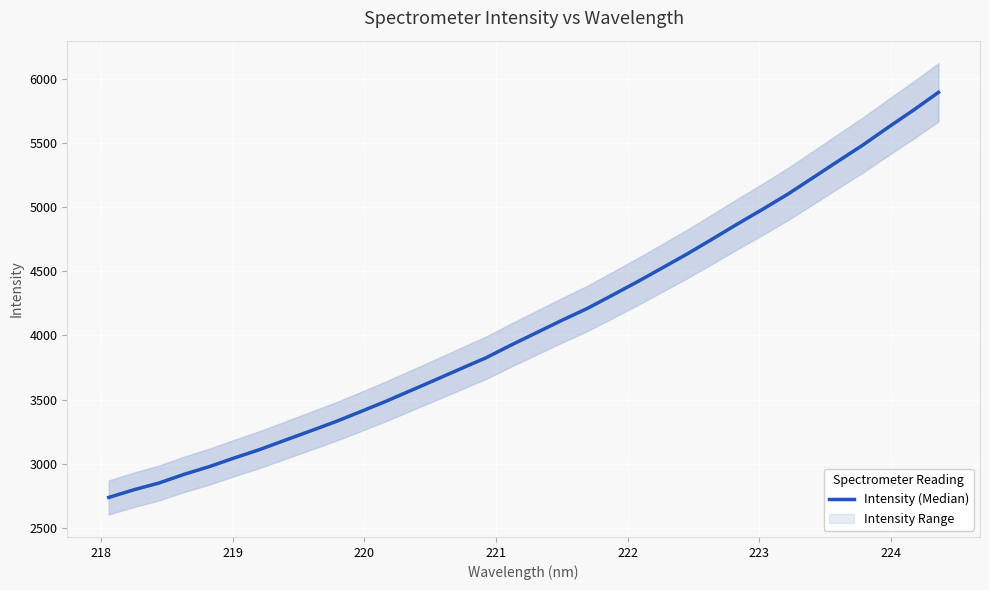

How many lines are shown in the chart?

1